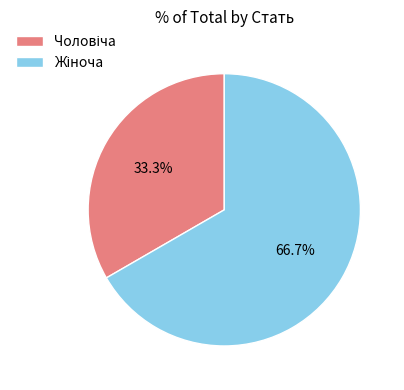

Is there any slice that represents more than half of the pie?

Yes